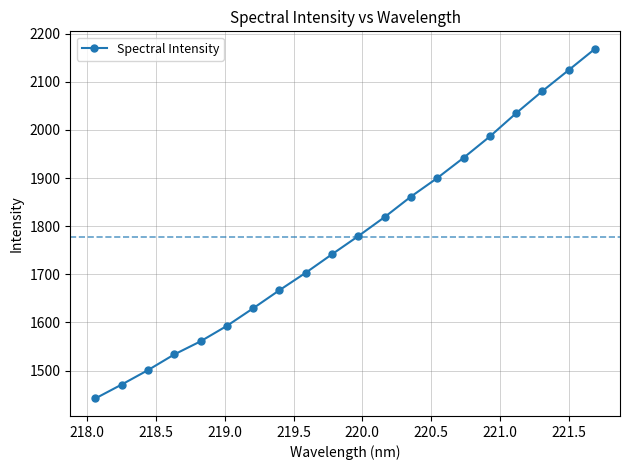

What is the difference between the maximum and minimum values?

726.1